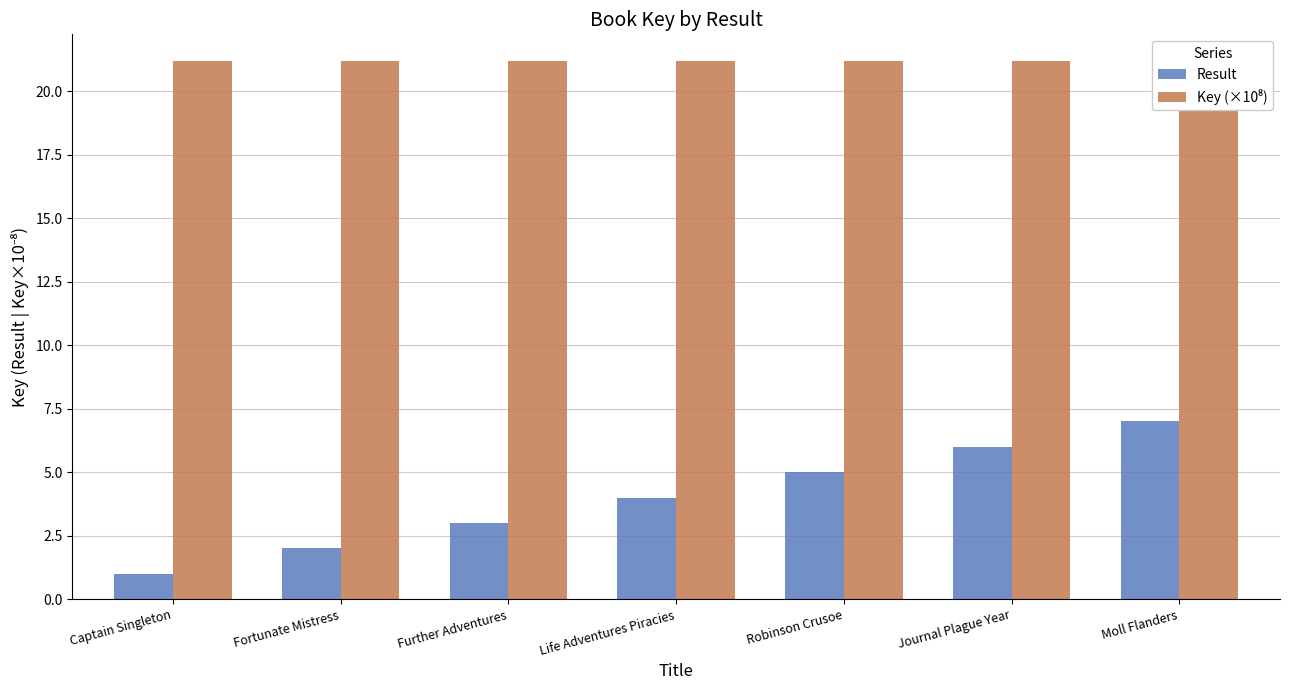

Rank the series by their maximum value, from highest to lowest.

Key (×10⁸), Result